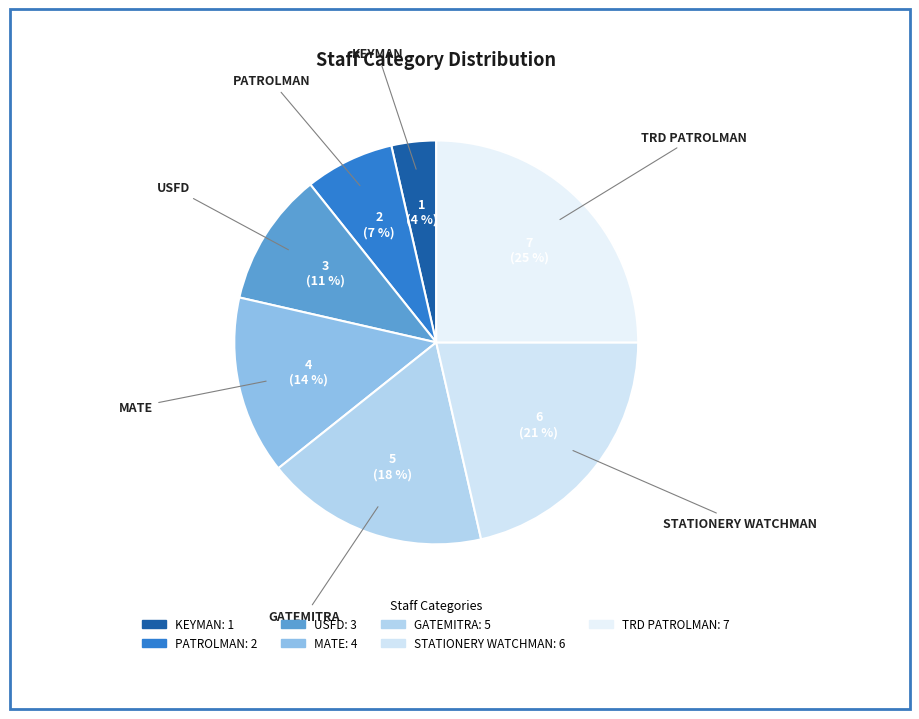

Between KEYMAN and USFD, which is larger?

USFD